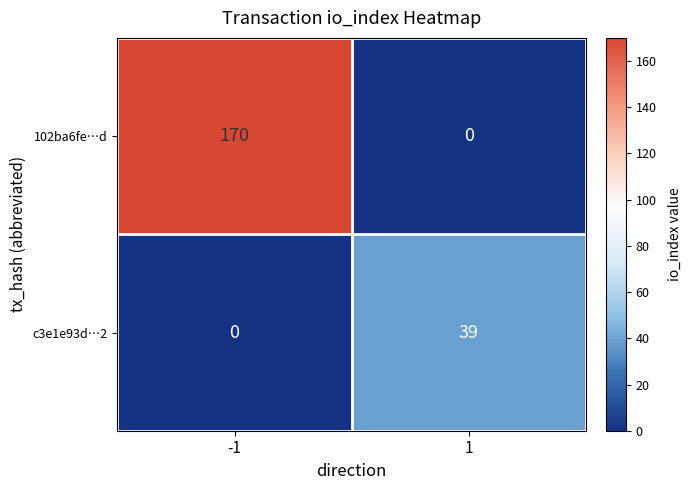

What is the difference between the 102ba6fe…d values at 1 and -1?

170